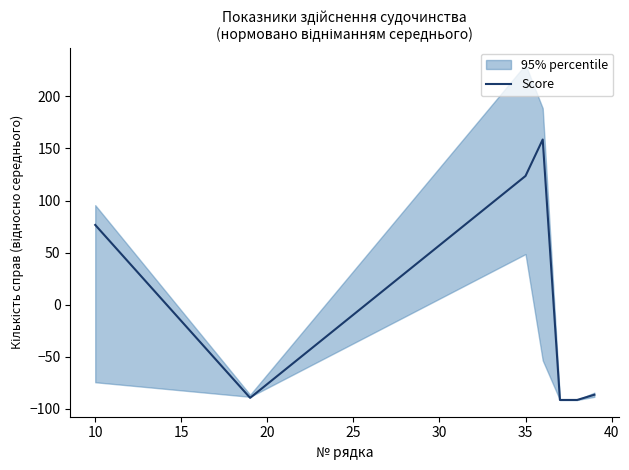

Where is Score nearest to the value 33?

10